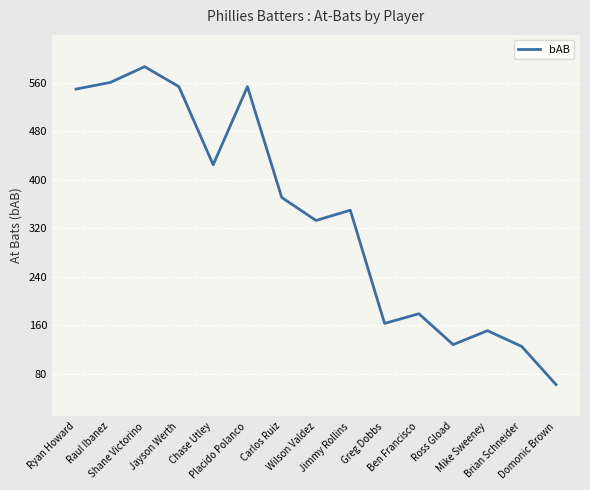

Where is the first local minimum?

Chase Utley